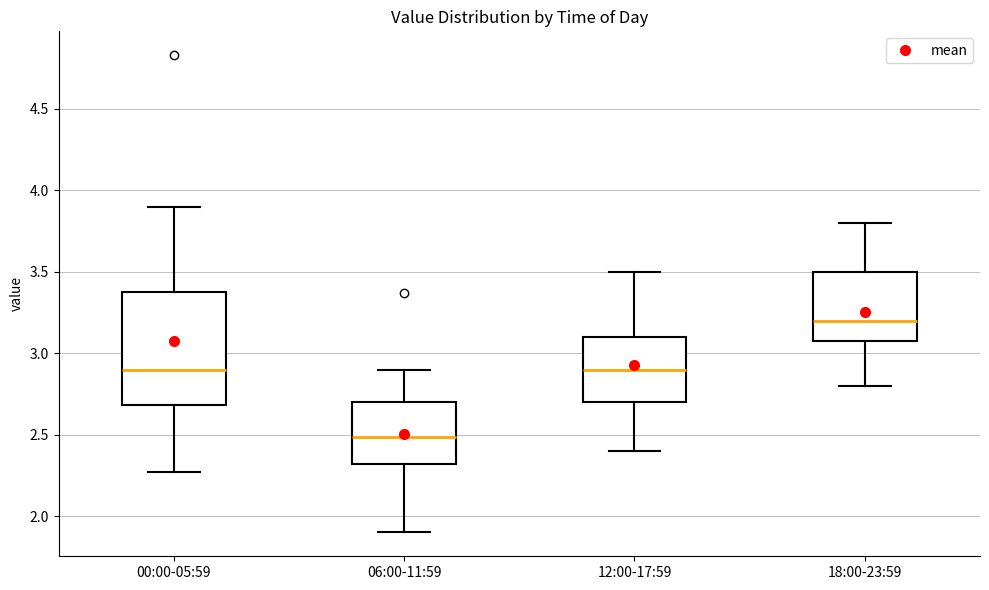

Which box is the tallest, from its lower edge to its upper edge?

00:00-05:59